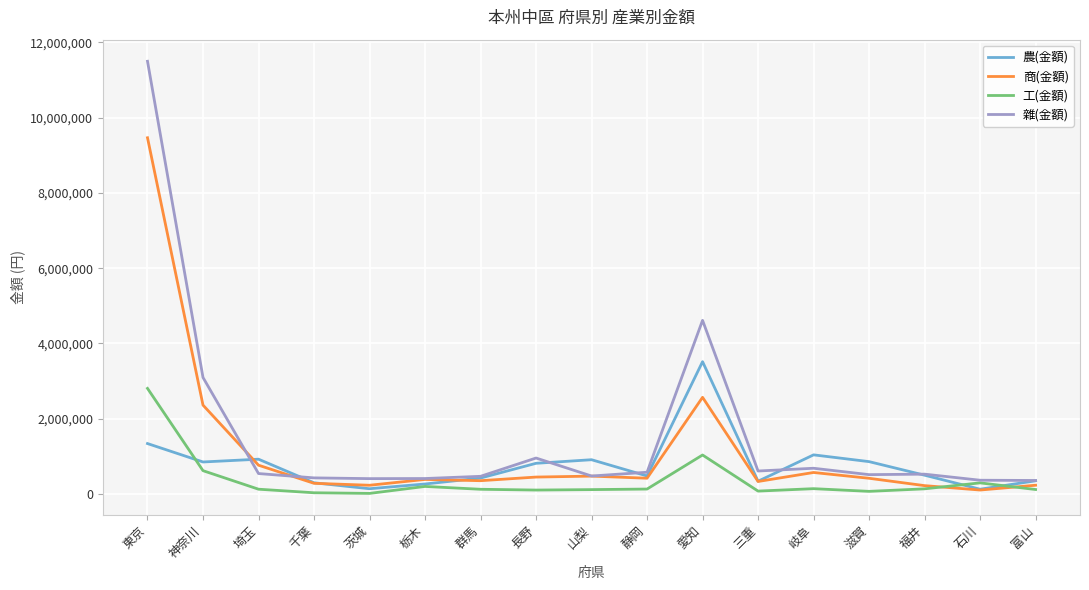

What is the highest value of the 農(金額) series?

3515328